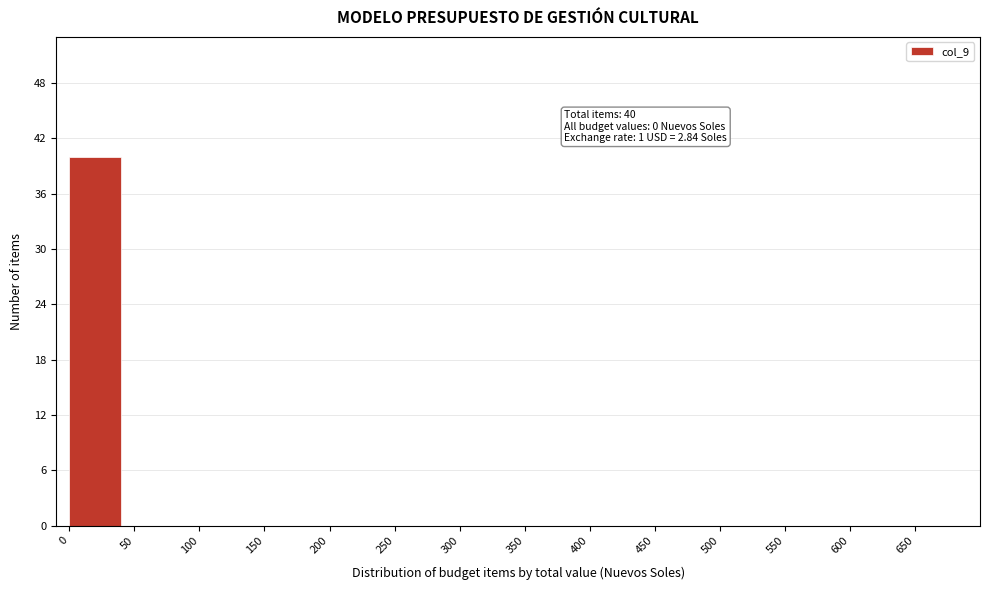

Over which range of the x-axis is the bar tallest?

0 to 50